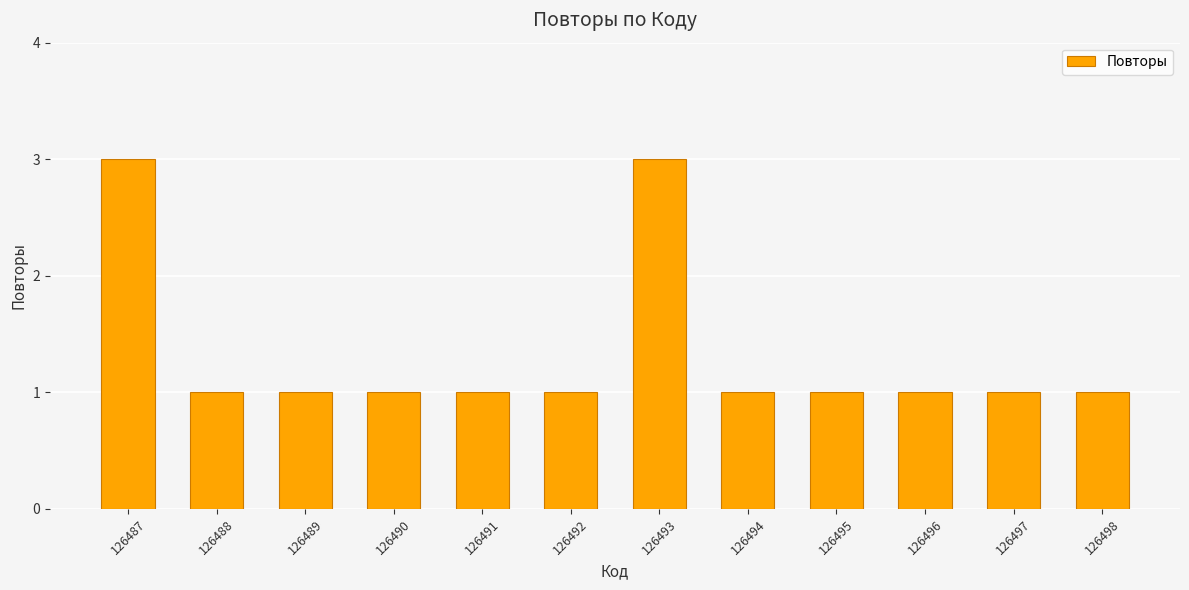

What is the greatest value displayed?

3